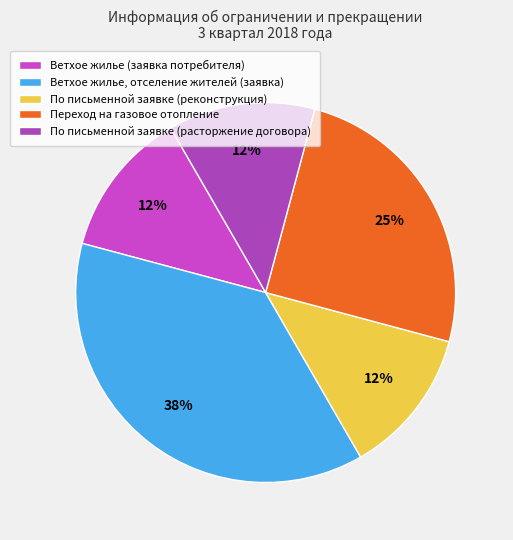

To the nearest percent, what is the combined percentage of Ветхое жилье (заявка потребителя) and По письменной заявке (расторжение договора)?

25%